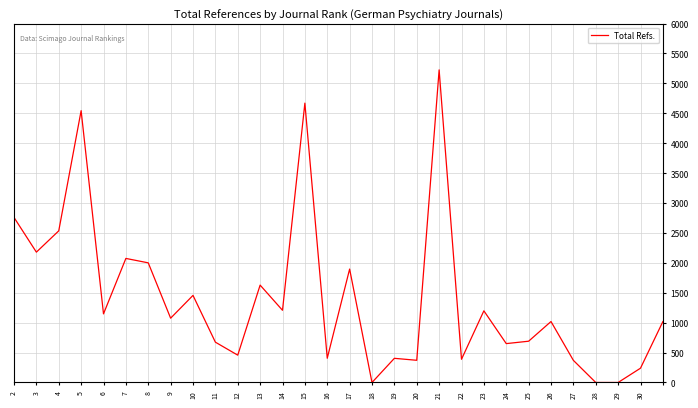

What is the greatest value displayed?

5226